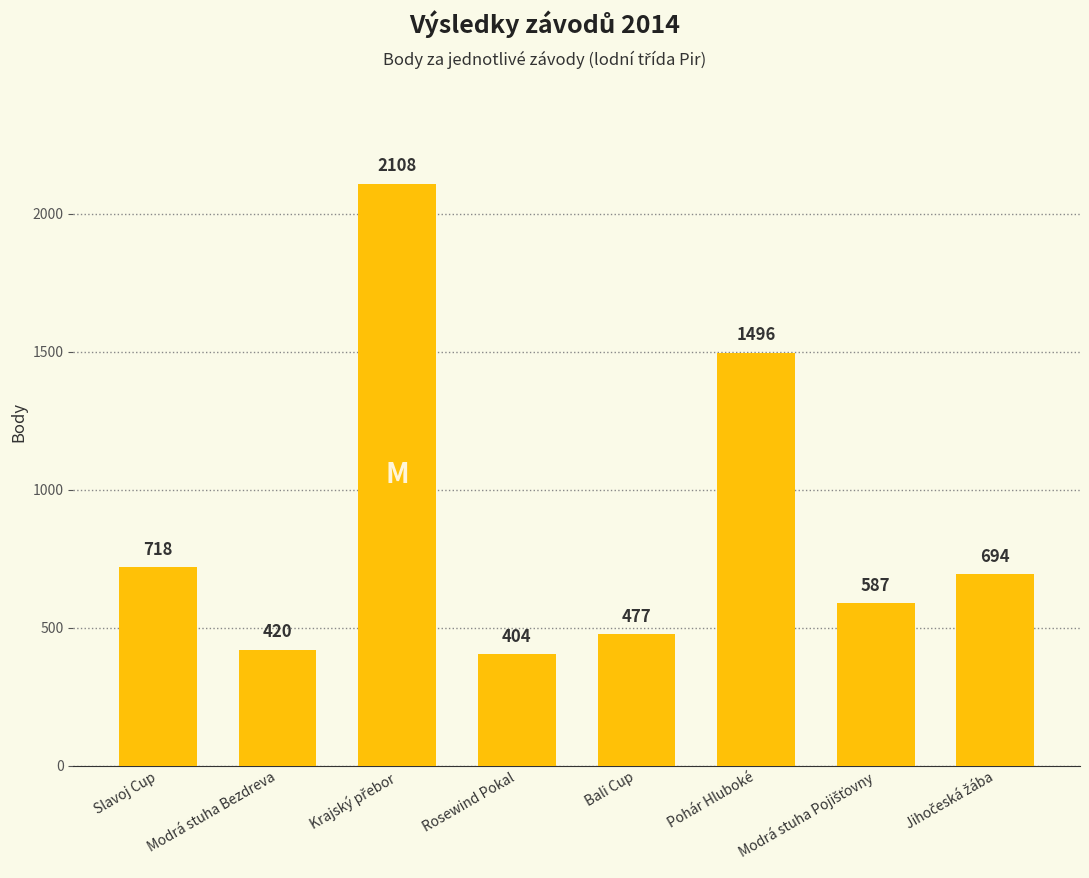

What is the minimum value shown in the chart?

404